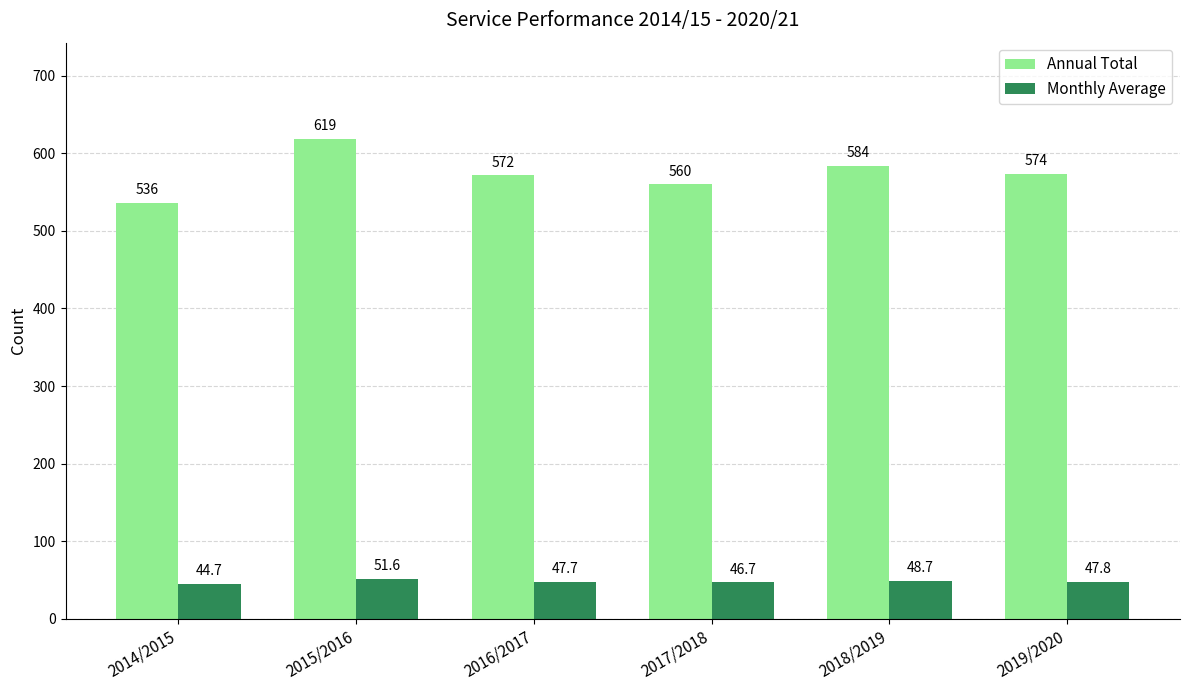

What is the label of the 6th bar from the right?

2014/2015